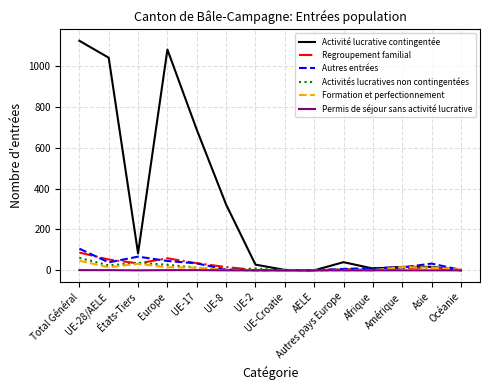

Which series has the largest range (max minus min)?

Activité lucrative contingentée